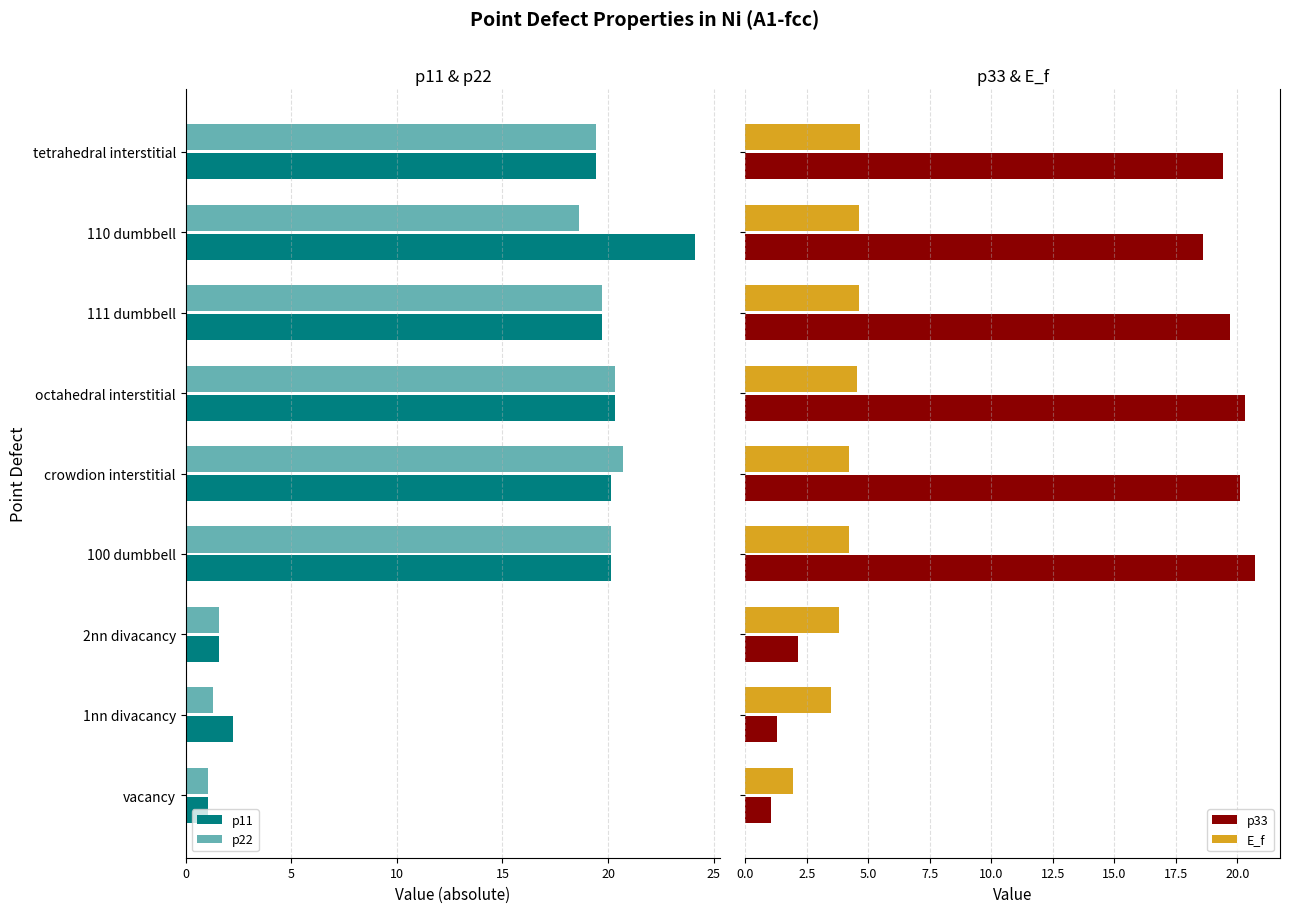

What is the sum of all E_f values?

36.0